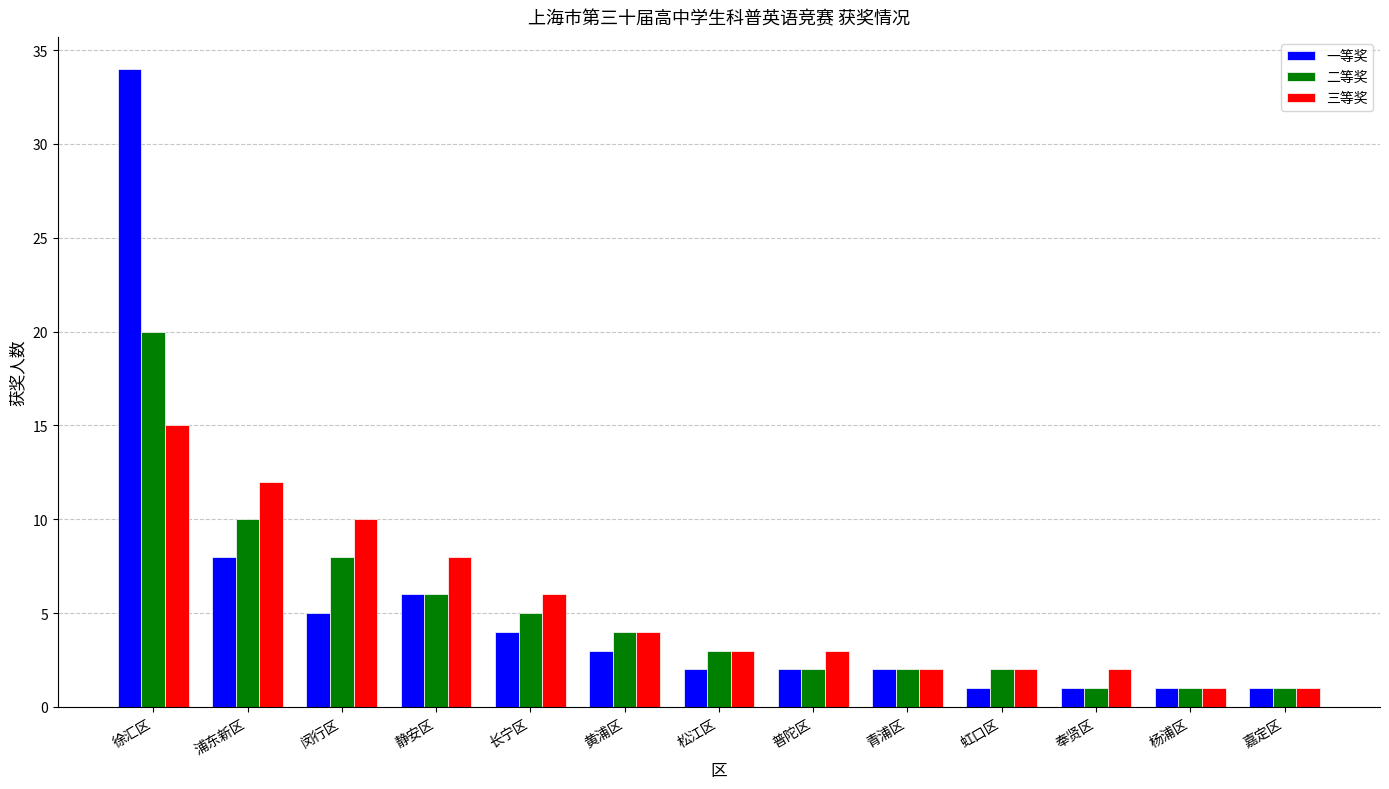

List the series in order of their peak value, lowest first.

三等奖, 二等奖, 一等奖